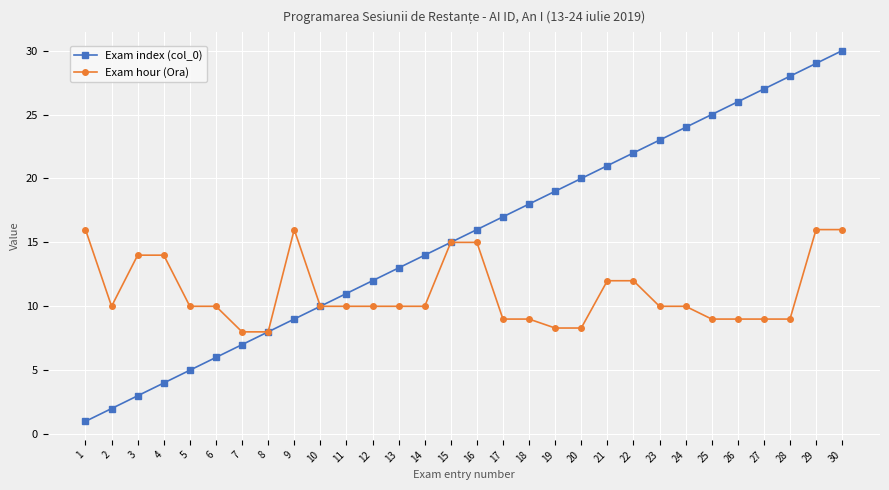

True or false: Exam index (col_0) has more than 1 interior local peaks.

False